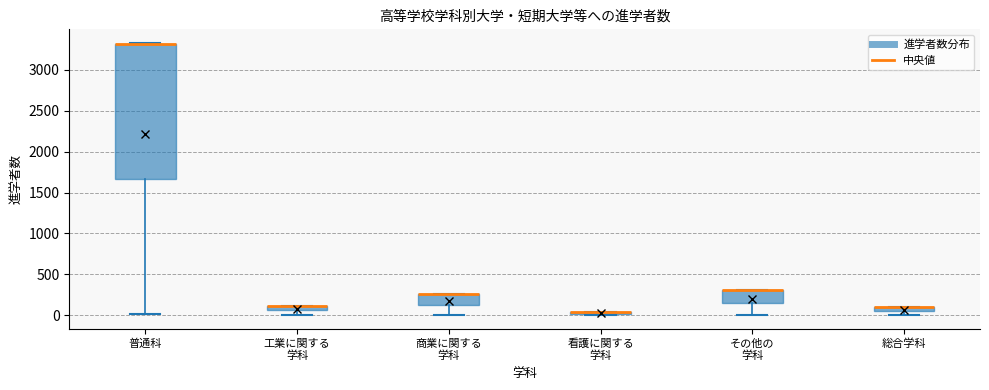

Comparing the boxes themselves (not the whiskers), which one is the tallest?

普通科